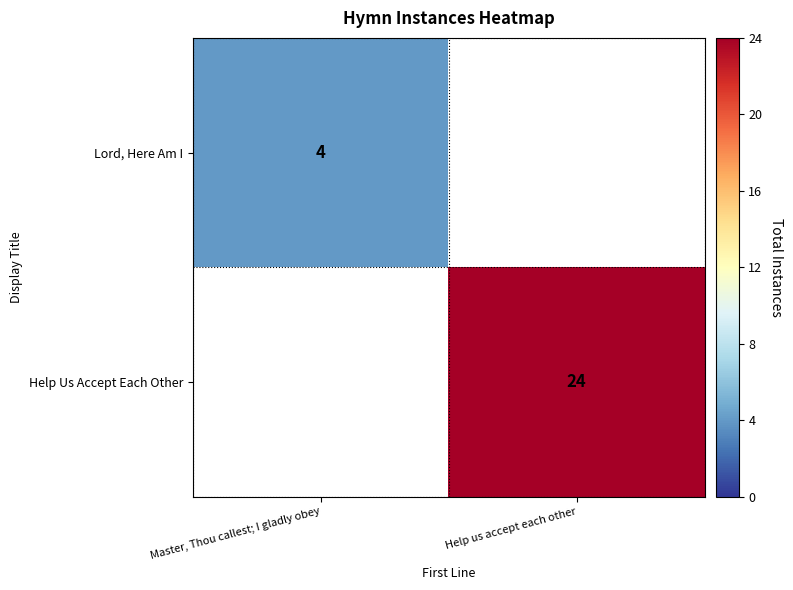

Is it true that Lord, Here Am I equals 1 at Master, Thou callest; I gladly obey?

False